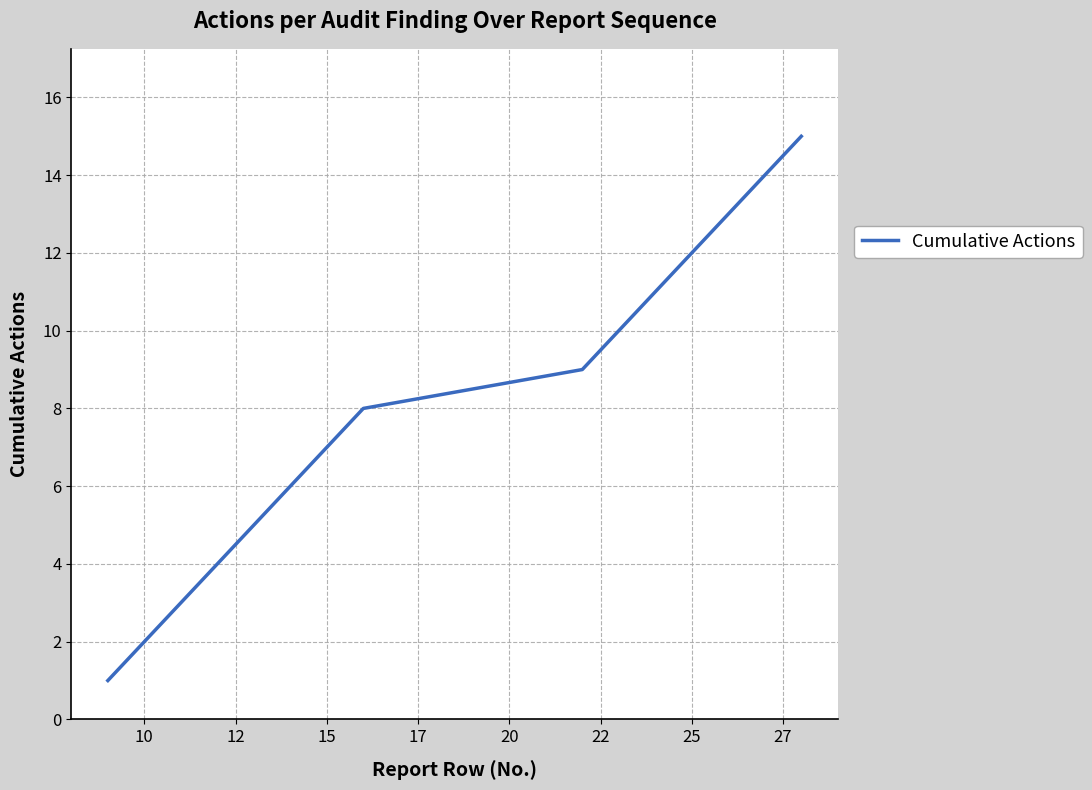

Reading left to right, list all the values displayed in this chart.

1	2	3	4	5	6	7	8	9	10	11	12	13	14	15